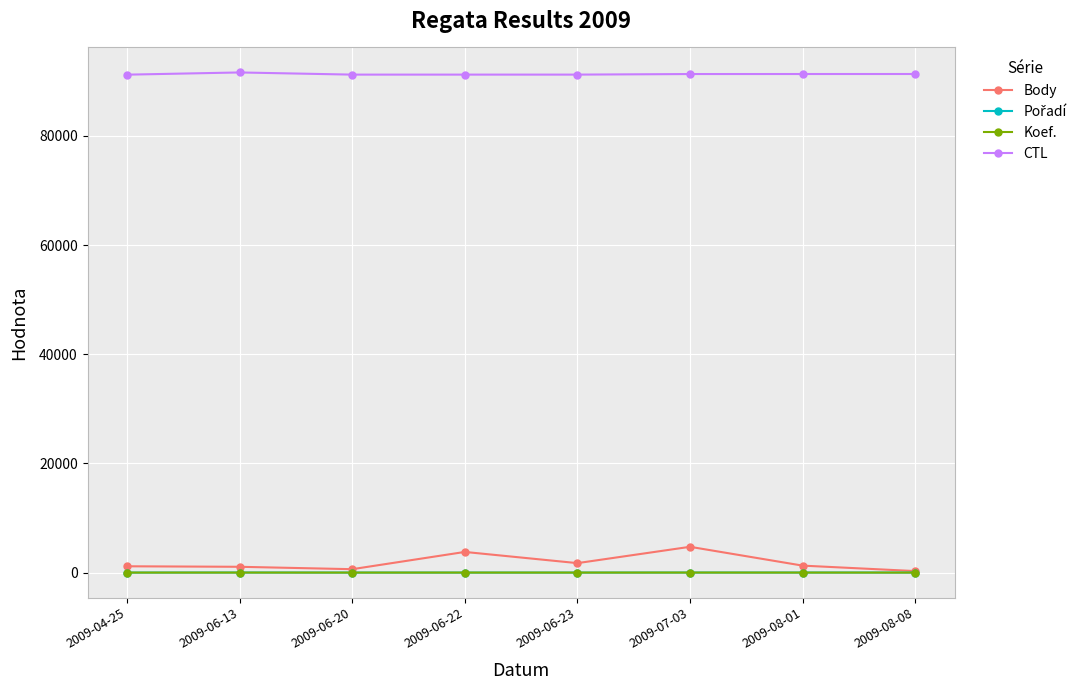

What is the label of the 2nd point from the left?

2009-06-13